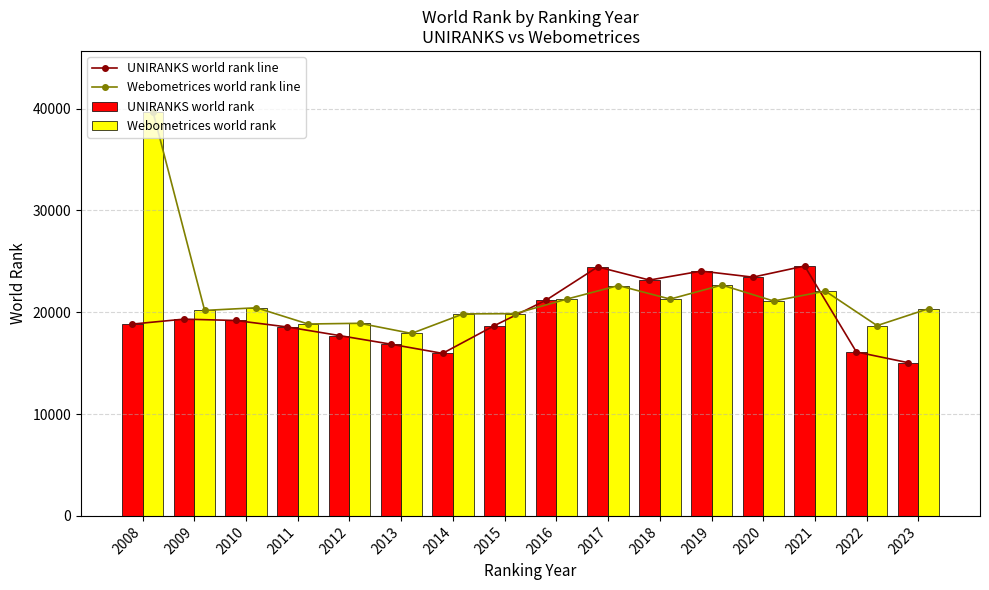

At which label does UNIRANKS world rank reach its peak?

2021